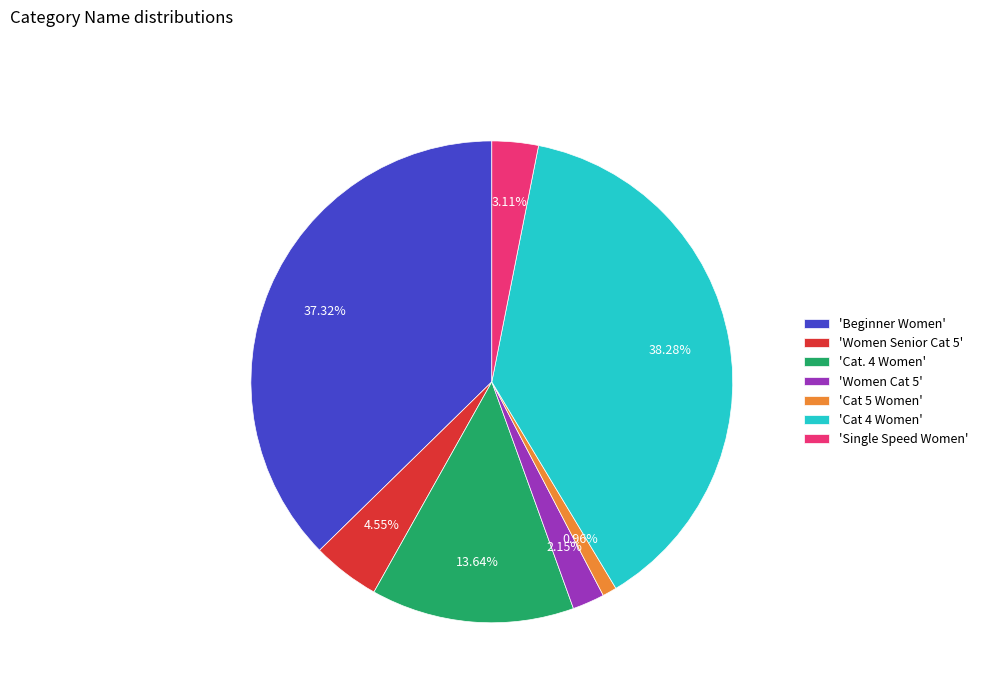

What is the ratio of the value at 'Cat 4 Women' to the value at 'Cat. 4 Women'?

2.8